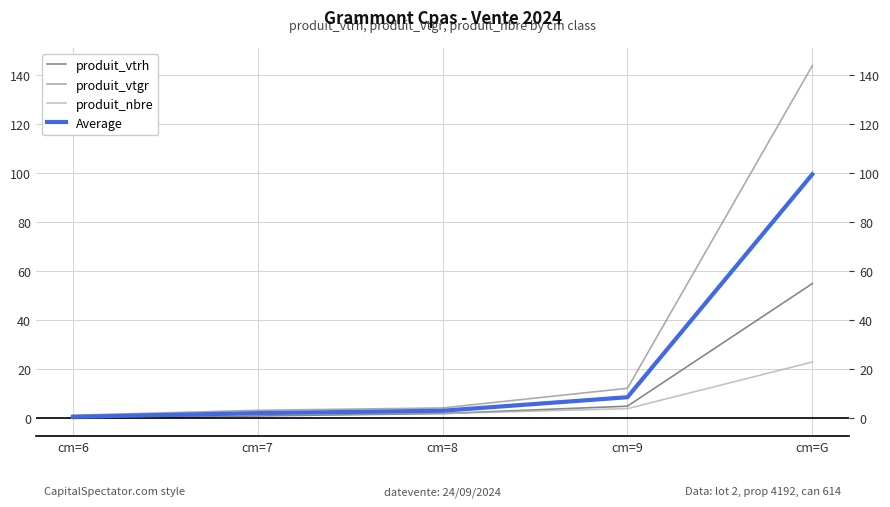

True or false: produit_nbre and produit_vtgr cross at least once.

False